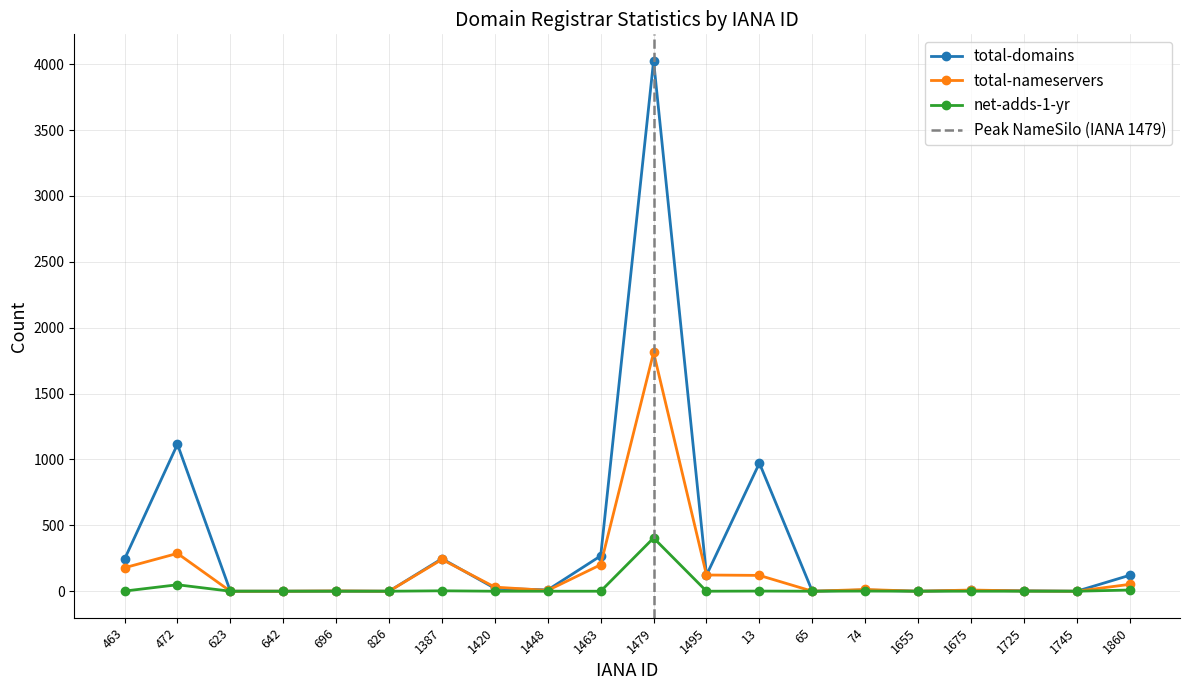

Which has a higher value, 1495 or 74?

1495